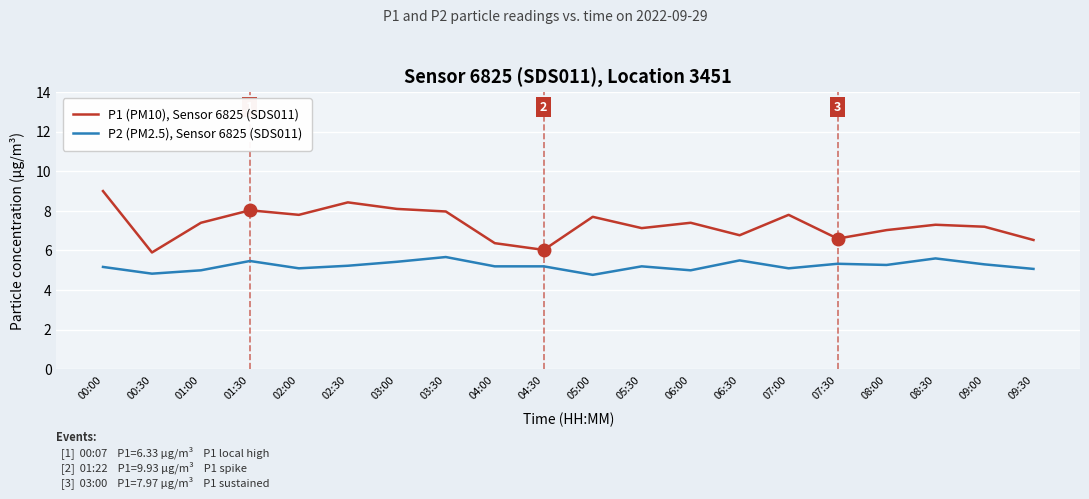

List the series in order of their overall mean, highest first.

P1 (PM10), Sensor 6825 (SDS011), P2 (PM2.5), Sensor 6825 (SDS011)